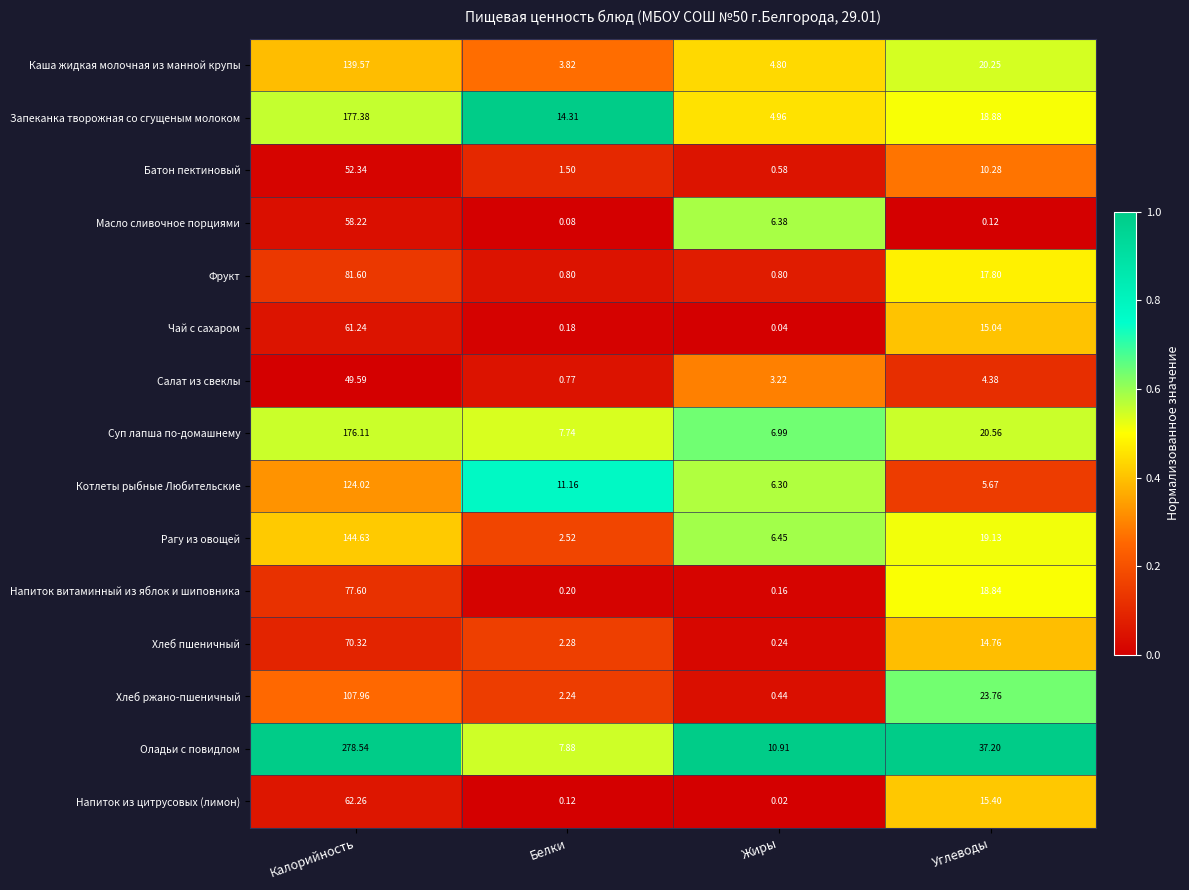

Which label corresponds to the largest value in the chart?

Калорийность